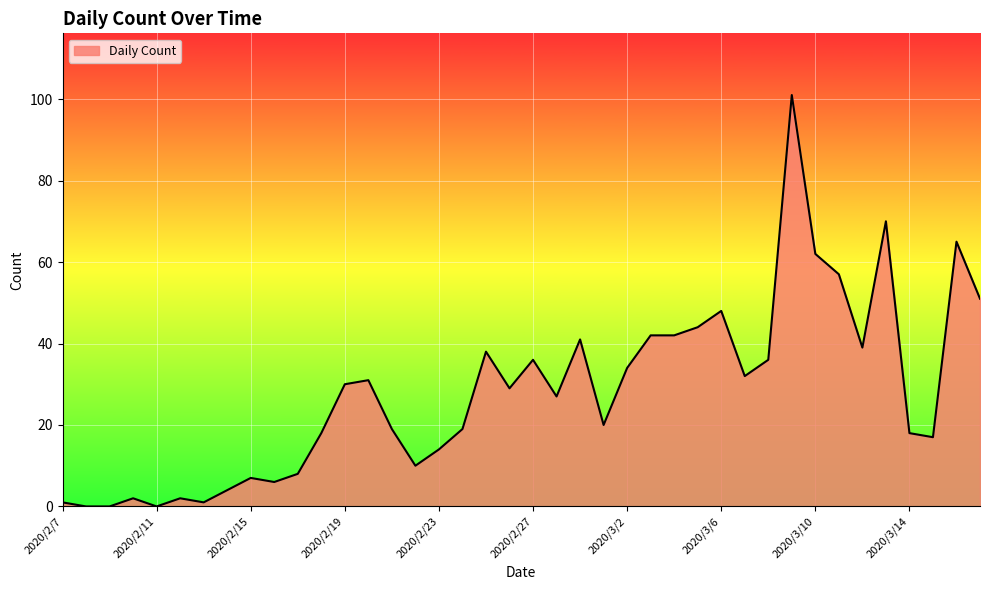

True or false: the data has more than 2 interior local peaks.

True